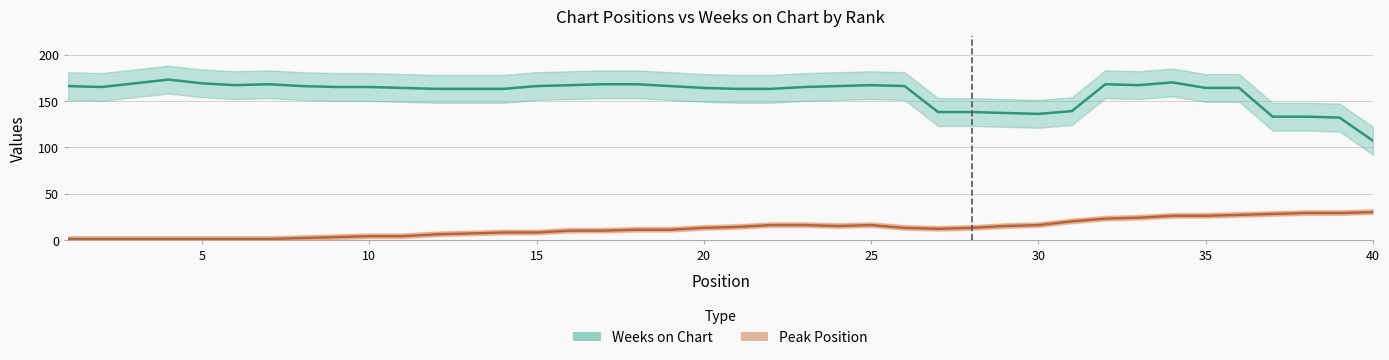

Rank the series by their maximum value, from lowest to highest.

Peak Position, Weeks on Chart